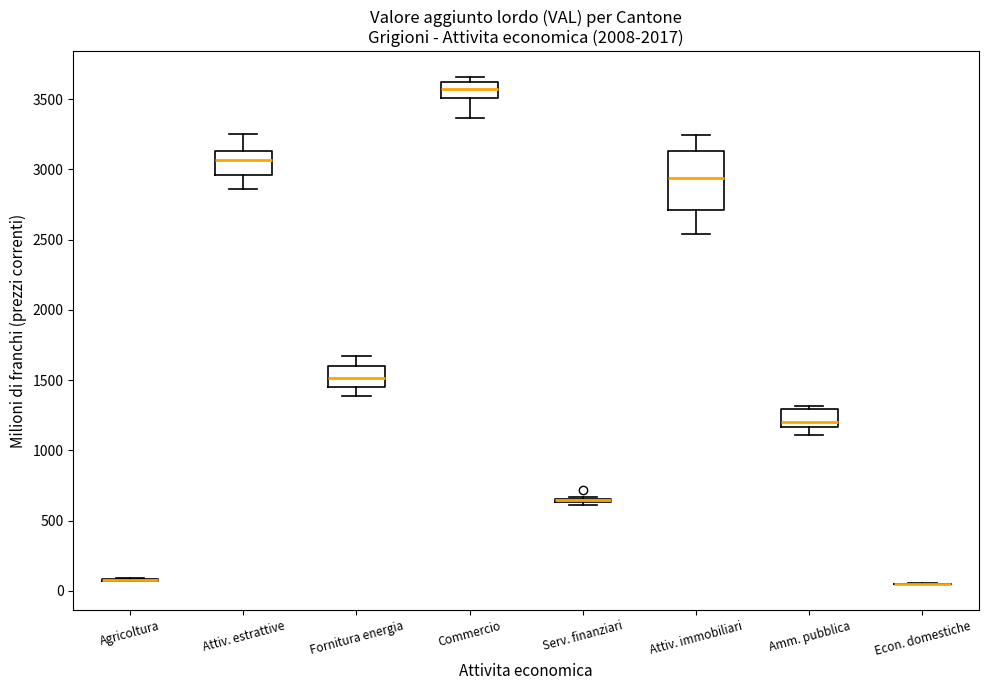

Reading left to right, read every box against the y-axis: the position of its median line, the range the box covers, and the ends of its whiskers. The values are not printed on the chart, so give them approximately, as read against the axis.

Agricoltura: box collapsed to a line at 100, whiskers 50 to 100
Attiv. estrattive: median 3050, box 2950 to 3150, whiskers 2850 to 3250
Fornitura energia: median 1500, box 1450 to 1600, whiskers 1400 to 1650
Commercio: median 3550, box 3500 to 3600, whiskers 3350 to 3650
Serv. finanziari: box collapsed to a line at 650, whiskers 600 to 650
Attiv. immobiliari: median 2950, box 2700 to 3150, whiskers 2550 to 3250
Amm. pubblica: median 1200, box 1150 to 1300, whiskers 1100 to 1300 (just above the box's upper edge)
Econ. domestiche: box collapsed to a line at 50, whiskers 50 to 50